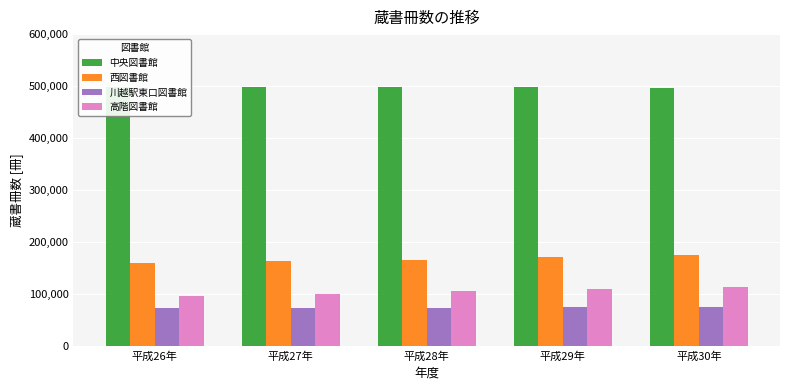

What is the average value of the 中央図書館 series?

497452